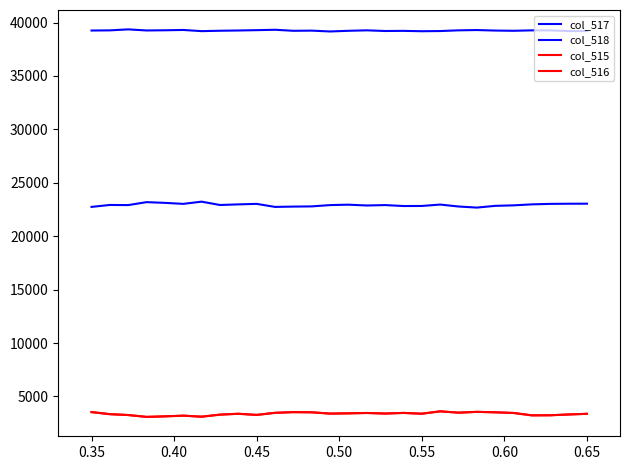

How many lines are shown in the chart?

4